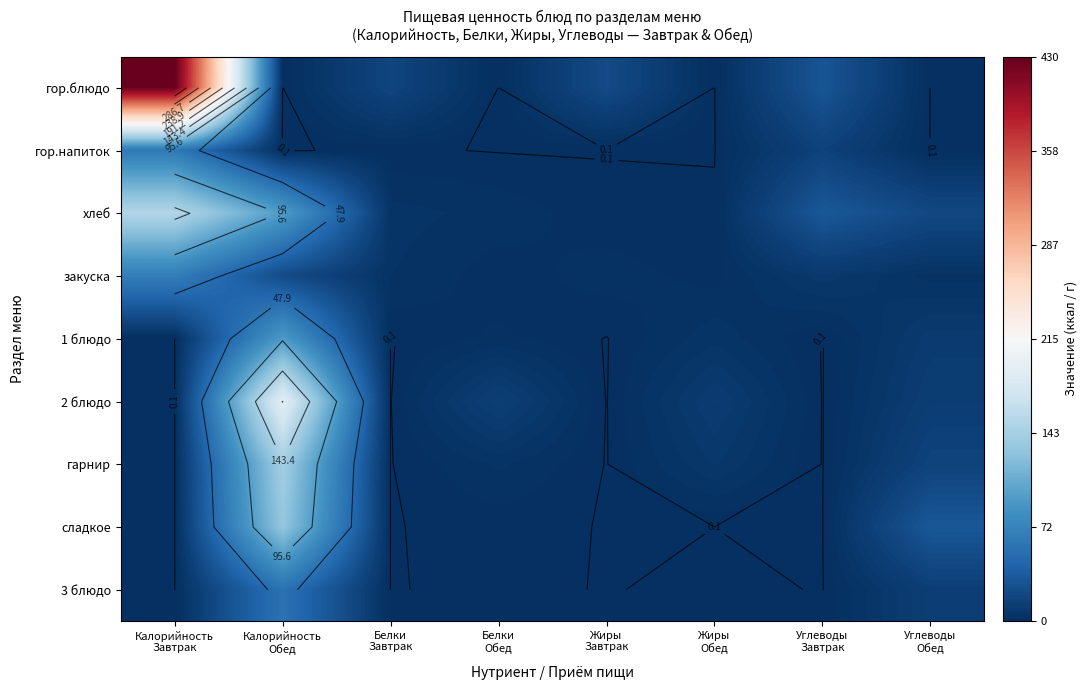

The value of гор.блюдо at Углеводы Обед is 0.0. True or false?

True